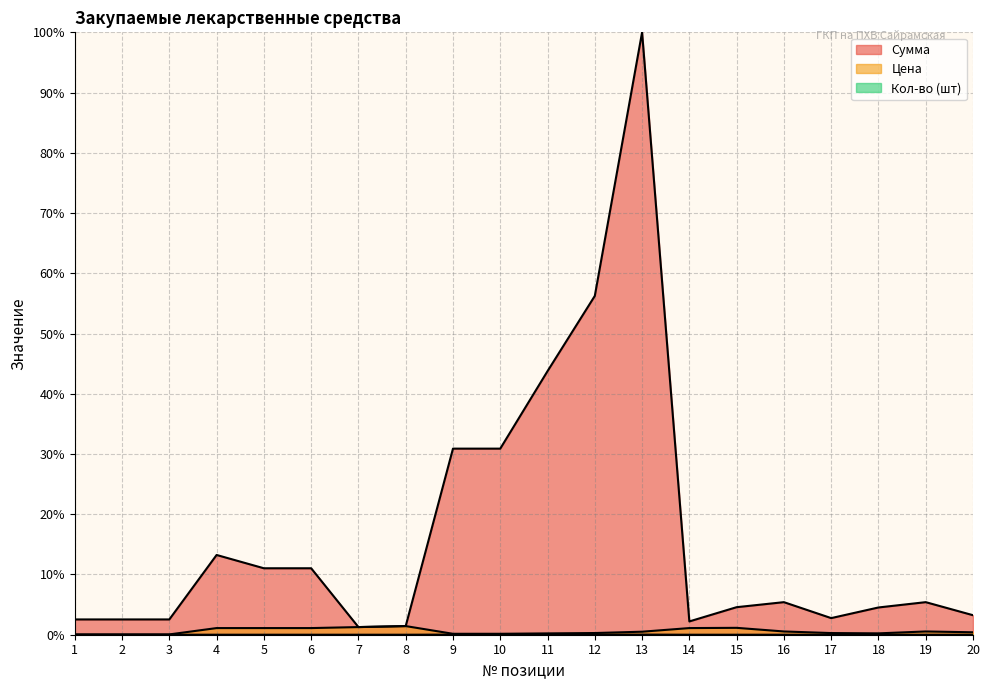

Reading left to right, extract all data points from this chart.

Сумма: 1=2.5	2=2.5	3=2.5	4=13.2	5=11.0	6=11.0	7=1.3	8=1.4	9=30.9	10=30.9	11=43.8	12=56.2	13=100.0	14=2.2	15=4.6	16=5.4	17=2.8	18=4.5	19=5.4	20=3.2
Цена: 1=0.1	2=0.1	3=0.1	4=1.1	5=1.1	6=1.1	7=1.3	8=1.4	9=0.2	10=0.2	11=0.2	12=0.3	13=0.5	14=1.1	15=1.1	16=0.5	17=0.3	18=0.2	19=0.5	20=0.4
Кол-во (шт): 1=0.0	2=0.0	3=0.0	4=0.0	5=0.0	6=0.0	7=0.0	8=0.0	9=0.0	10=0.0	11=0.0	12=0.0	13=0.0	14=0.0	15=0.0	16=0.0	17=0.0	18=0.0	19=0.0	20=0.0